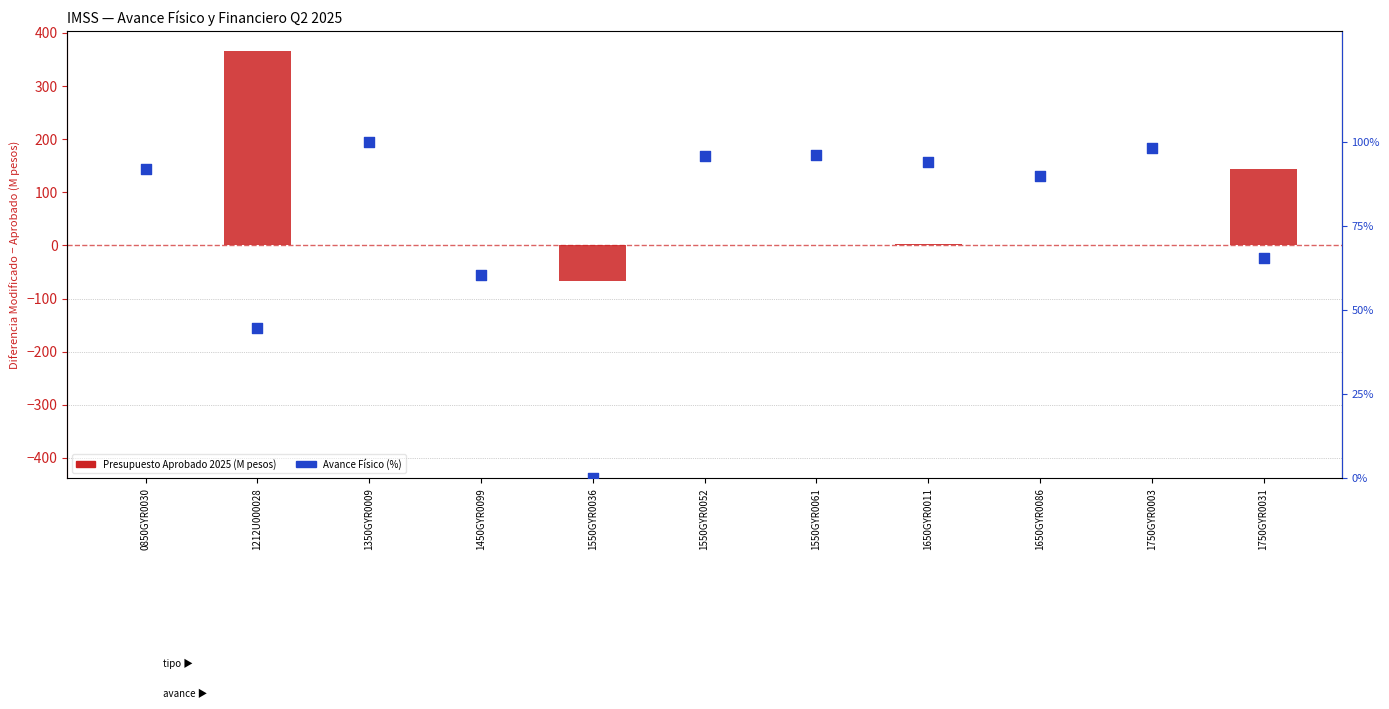

Which series has the widest spread of Y values?

Presupuesto Aprobado 2025 (M pesos)